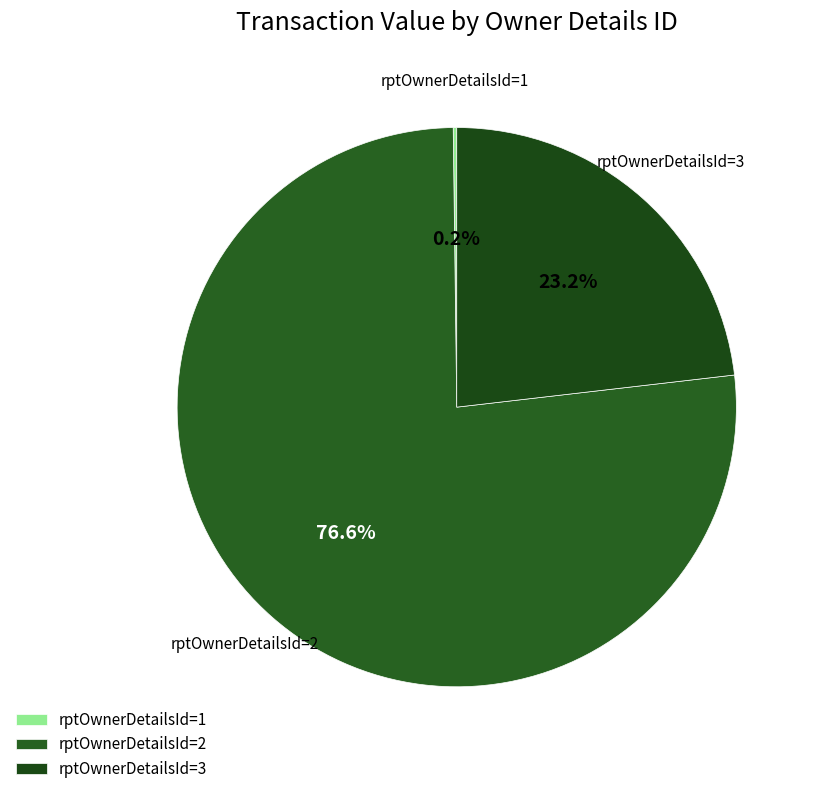

Does rptOwnerDetailsId=2 represent more than half of the total?

Yes